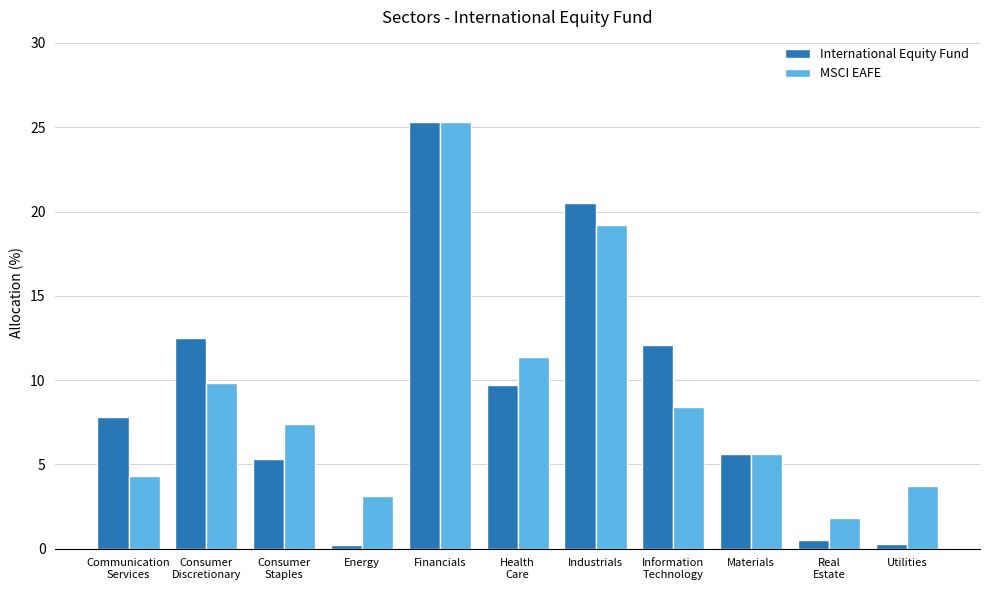

What is the maximum value for MSCI EAFE?

25.3